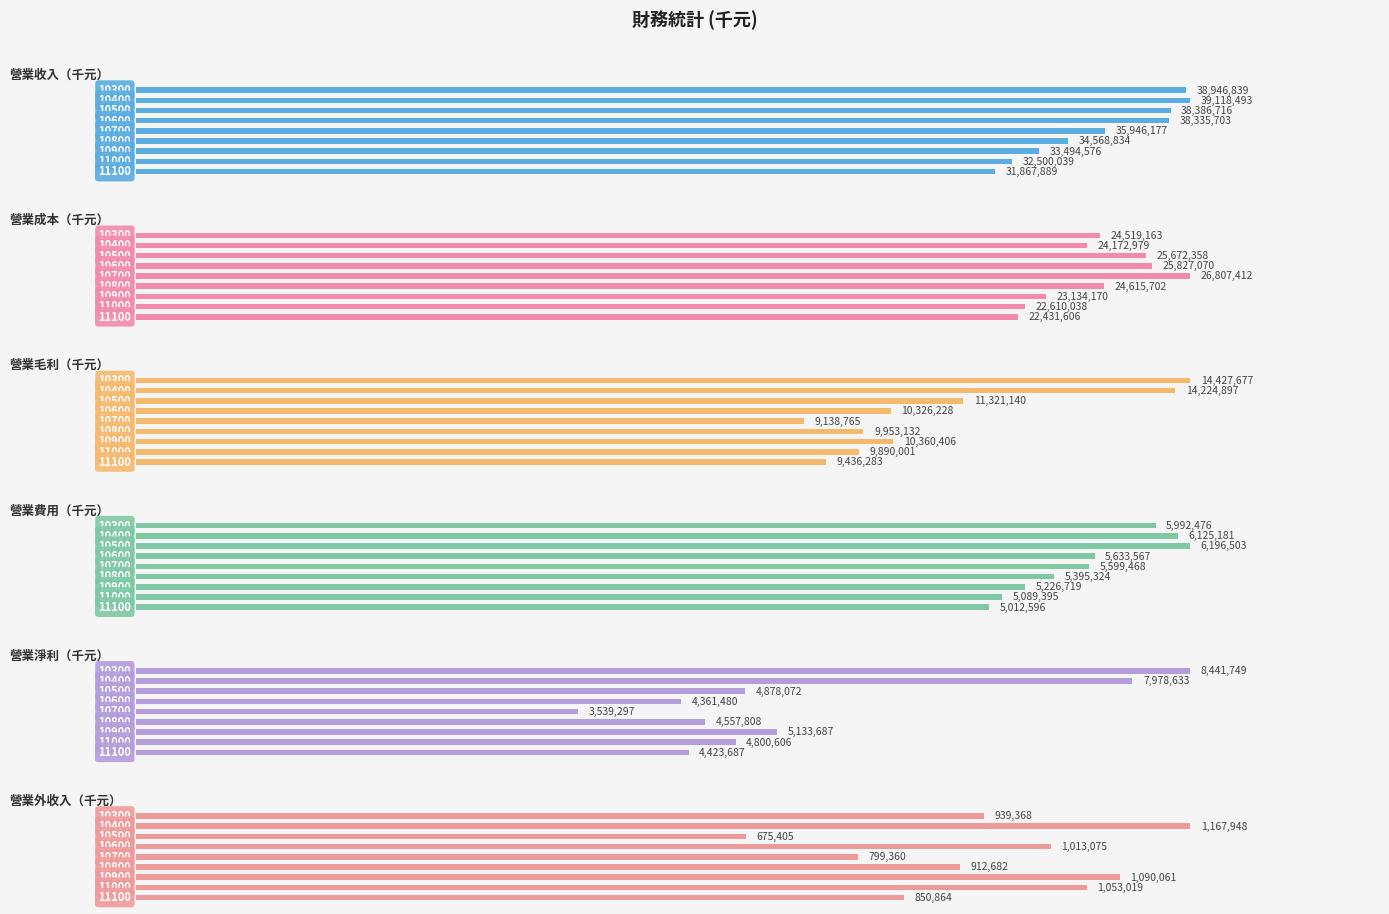

Which series has the largest total across all categories?

營業收入（千元）